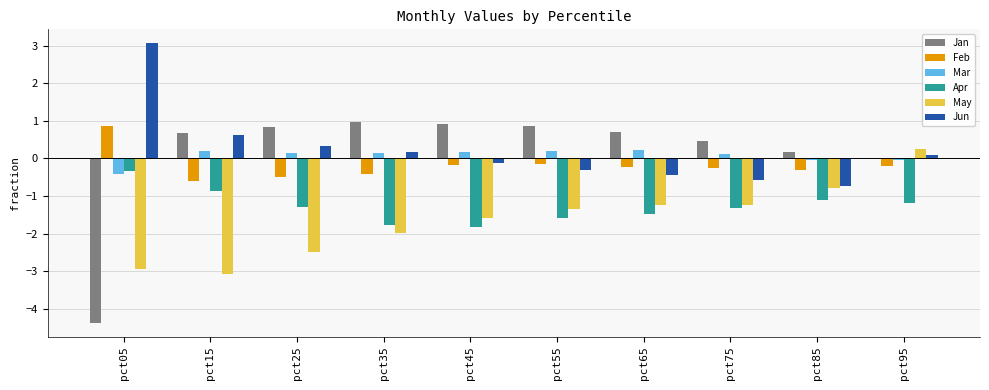

Which category has the highest value across all series?

pct05